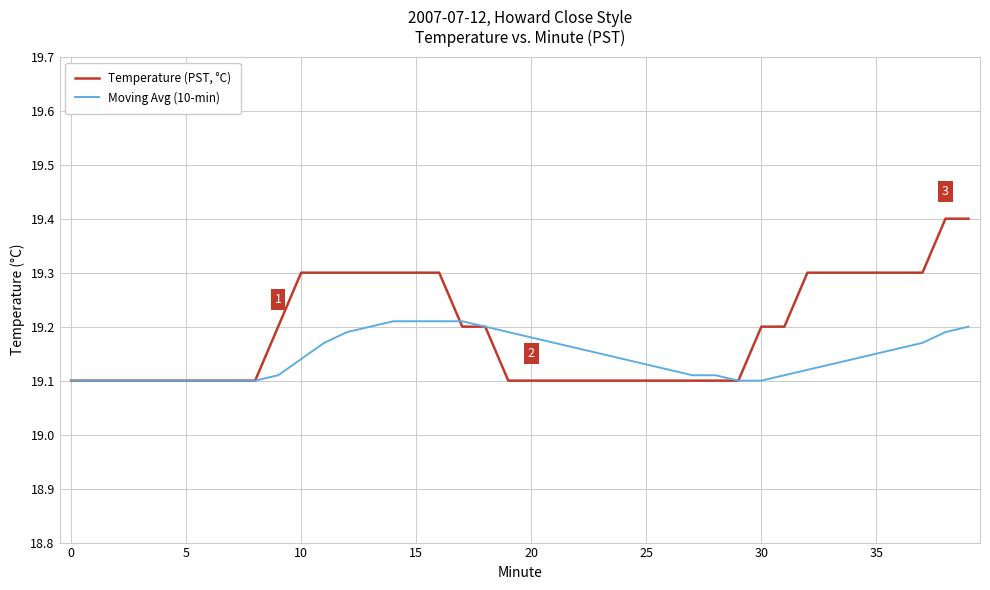

List the series in order of their peak value, lowest first.

Moving Avg (10-min), Temperature (PST, °C)